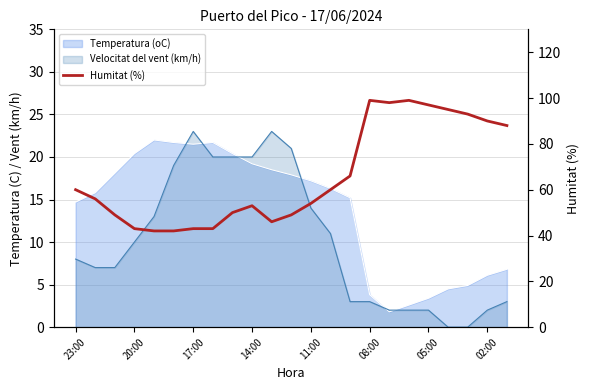

What is the sum of the values at 10 and 18?

143